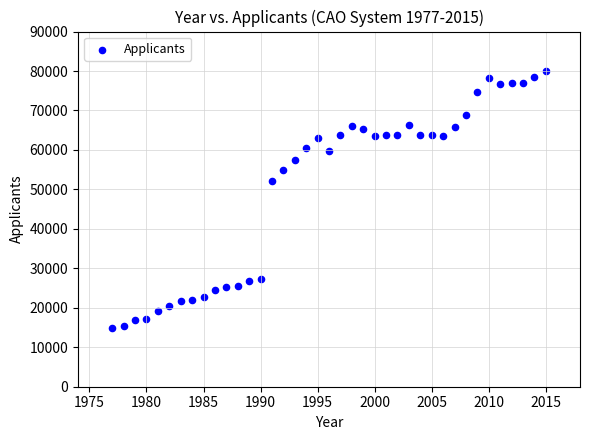

What Y value in the scatter plot is closest to 47427?

52212